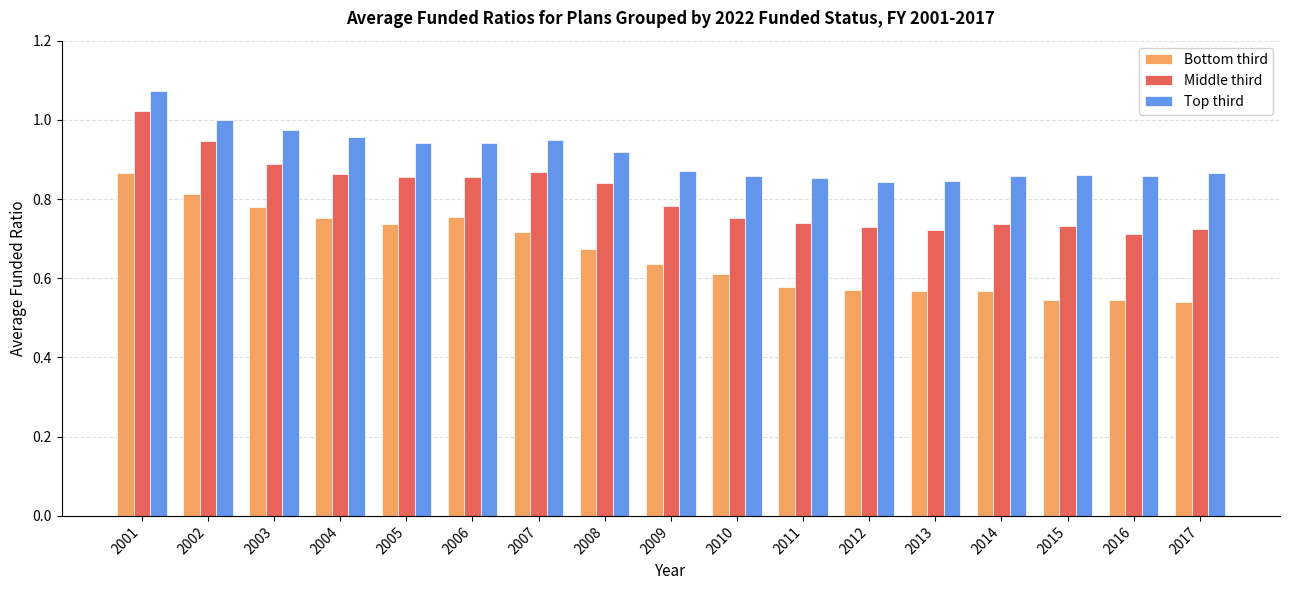

Which category has the highest value in the Top third series?

2001